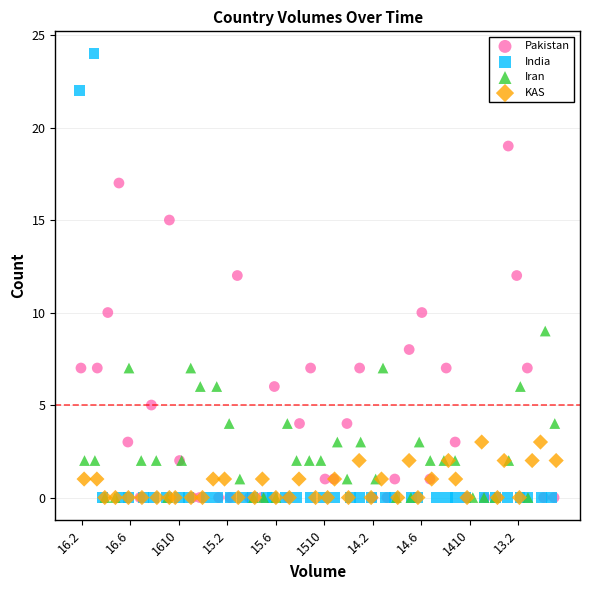

Which series has the largest Y range (max minus min)?

India